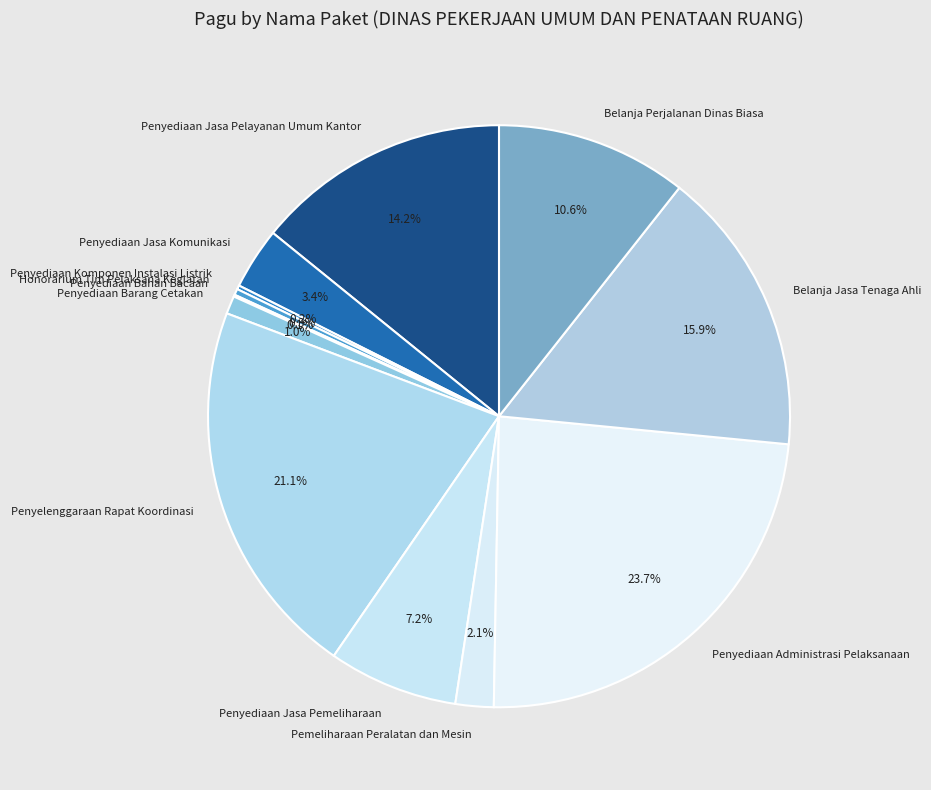

To the nearest percent, what is the average slice percentage?

8%